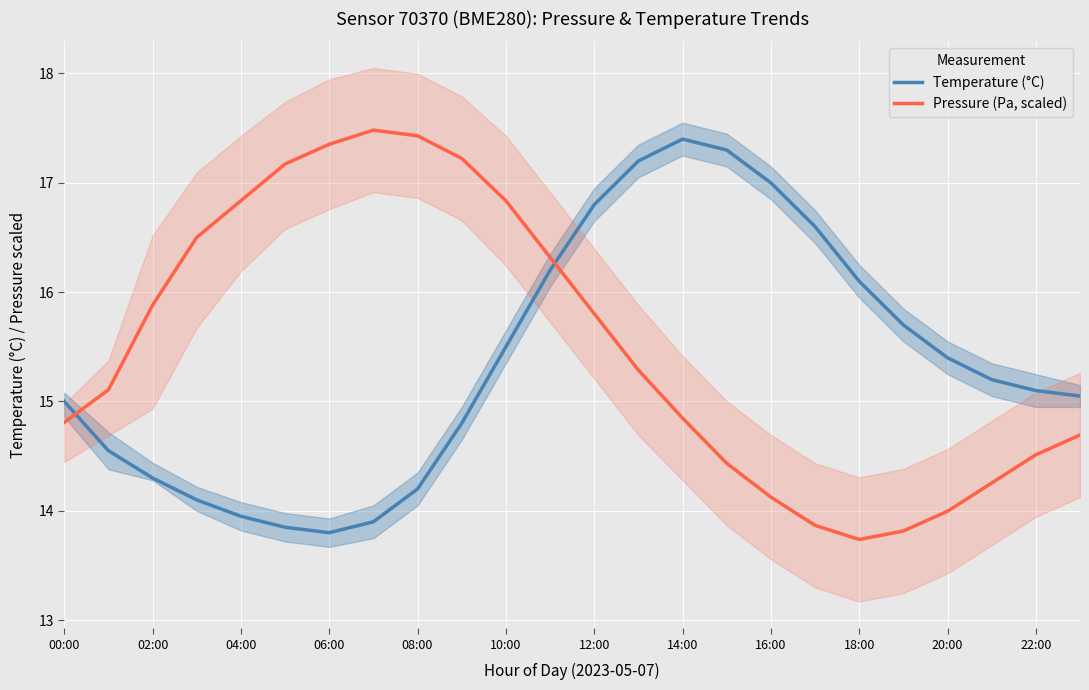

The Pressure (Pa, scaled) series shows 8.2 at 08:00. True or false?

False